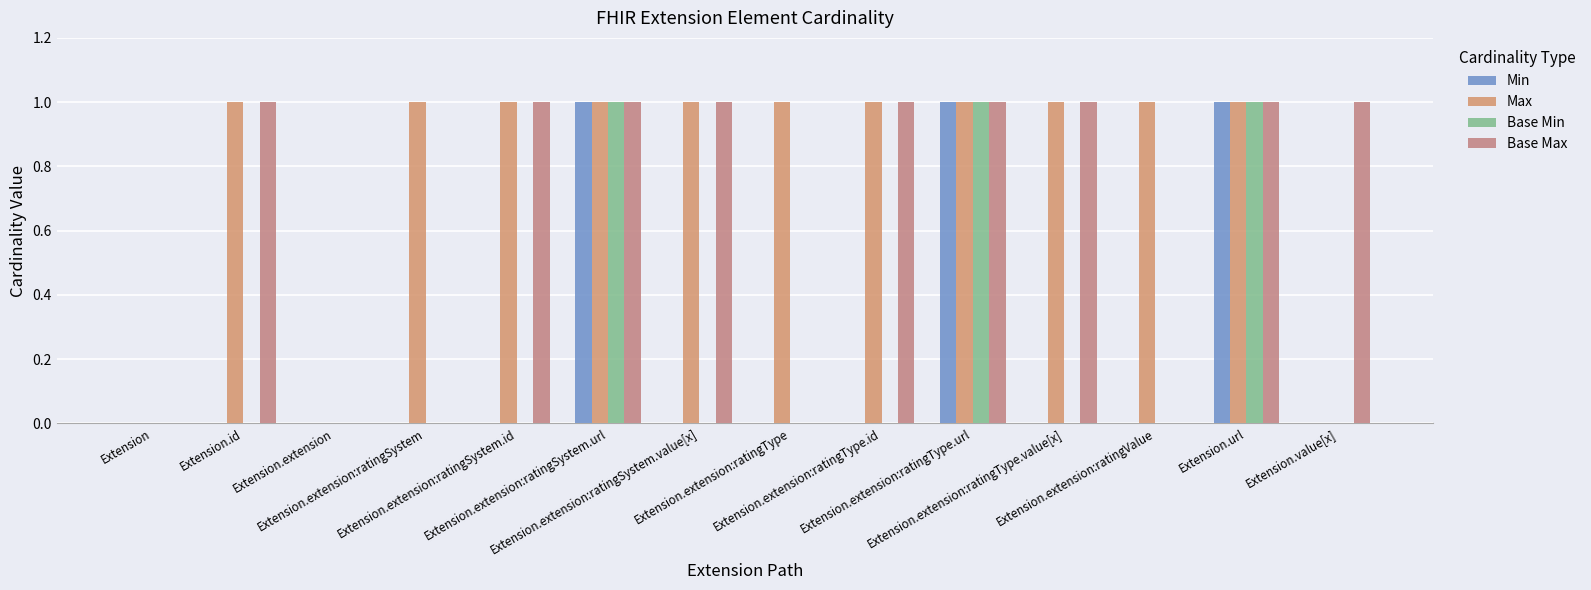

Rank the series by their maximum value, from highest to lowest.

Min, Max, Base Min, Base Max